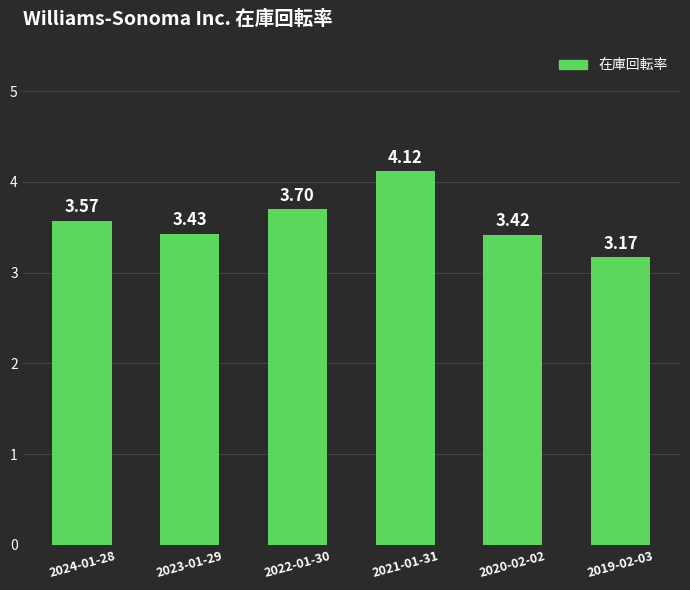

Does the chart contain any negative values?

No